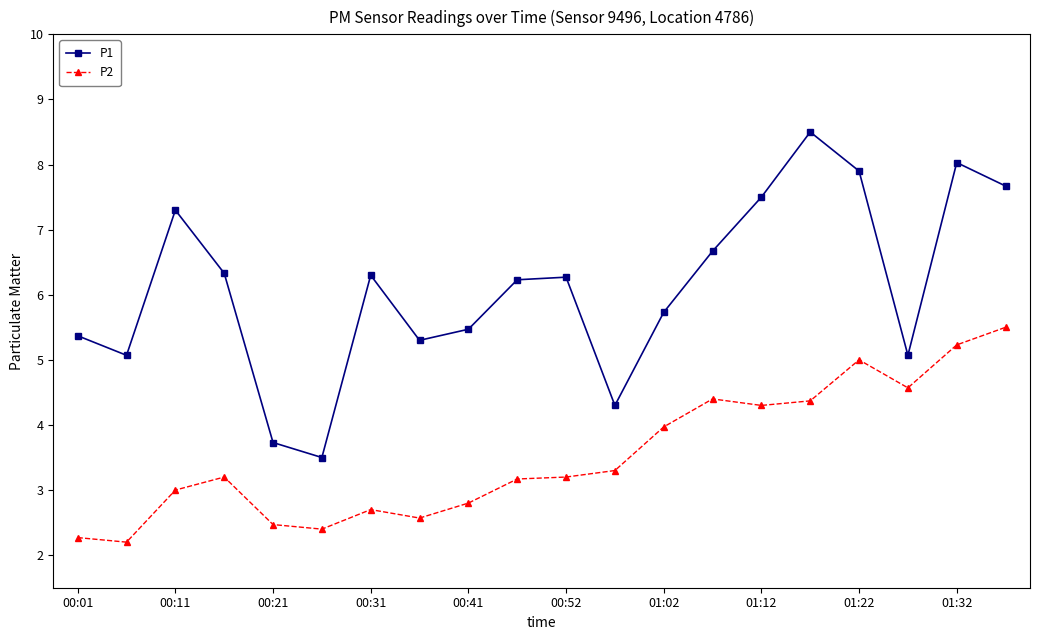

List the series in order of their peak value, lowest first.

P2, P1